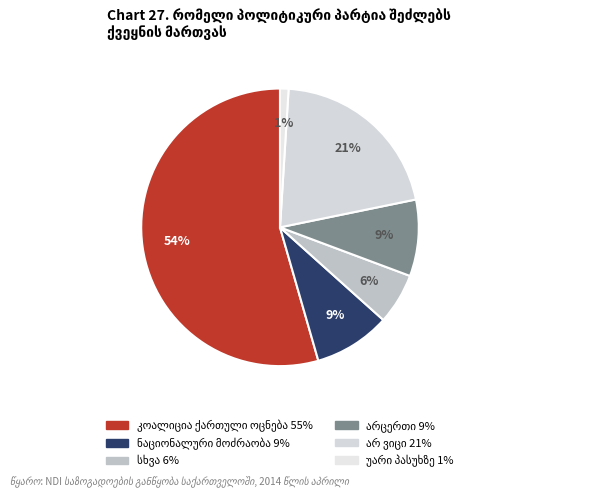

Is there a majority slice in this chart?

Yes